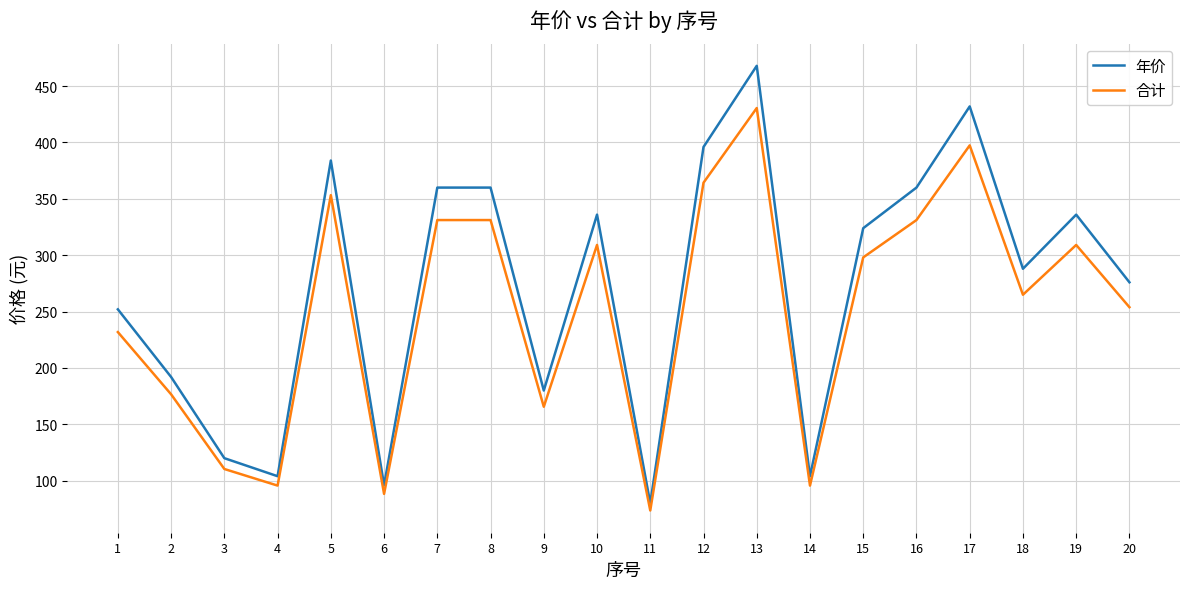

At which label does 合计 first exceed 298?

5